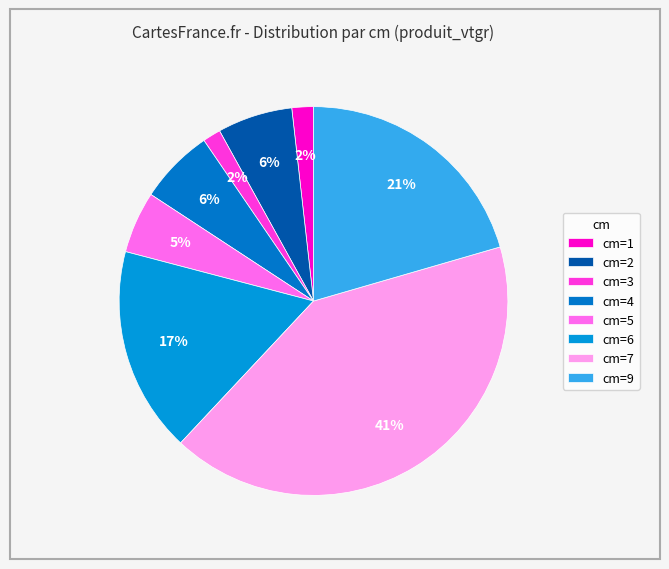

How many slices are in this pie chart?

8